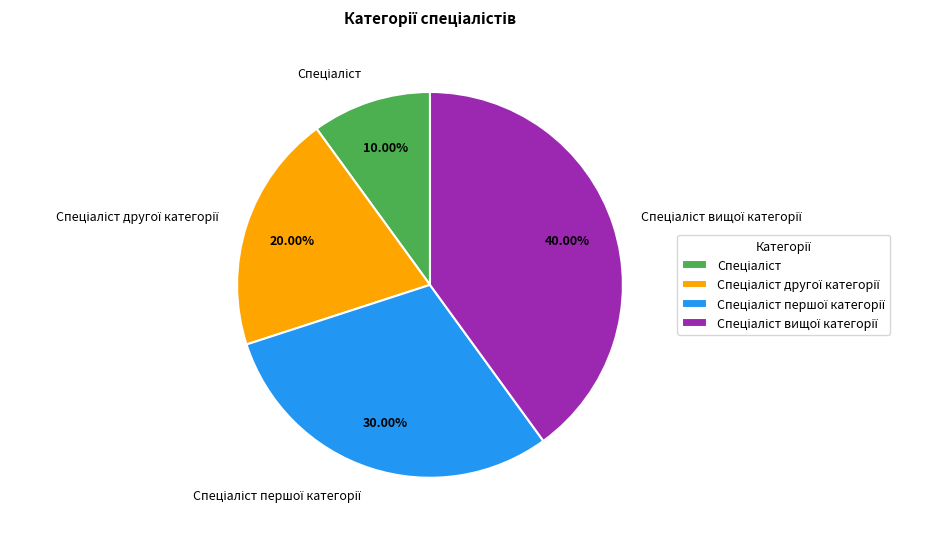

Does any single category account for the majority?

No